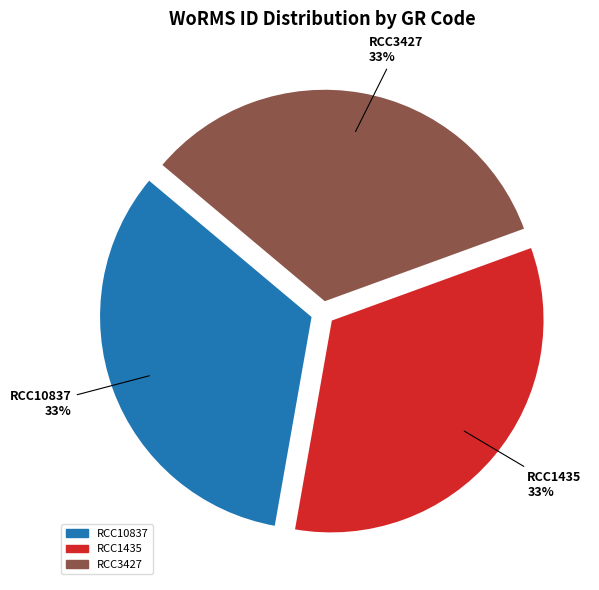

To the nearest percent, what is the combined percentage of RCC3427 and RCC1435?

67%